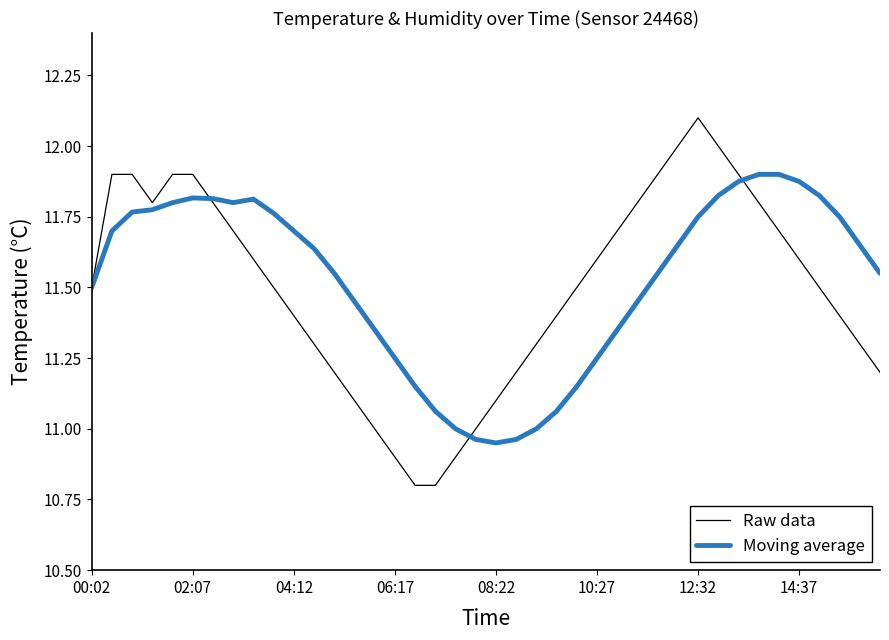

Which series has the largest range (max minus min)?

Raw data